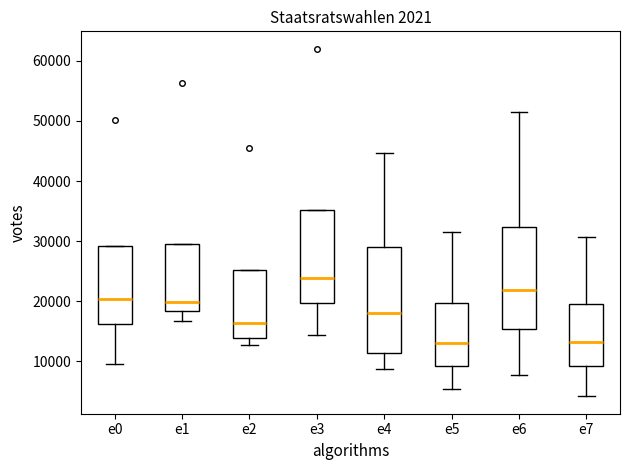

Where does the median line of the box for e2 sit on the y-axis? The values are not printed on the chart, so give them approximately, as read against the axis.

16000